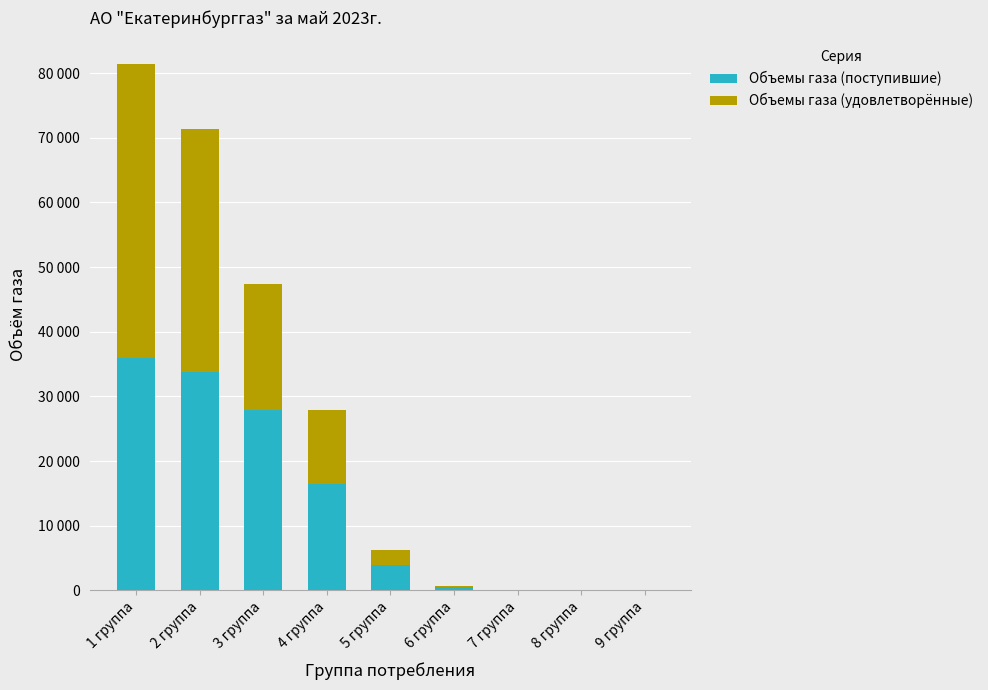

Are the bars grouped side by side (vs. stacked)?

No